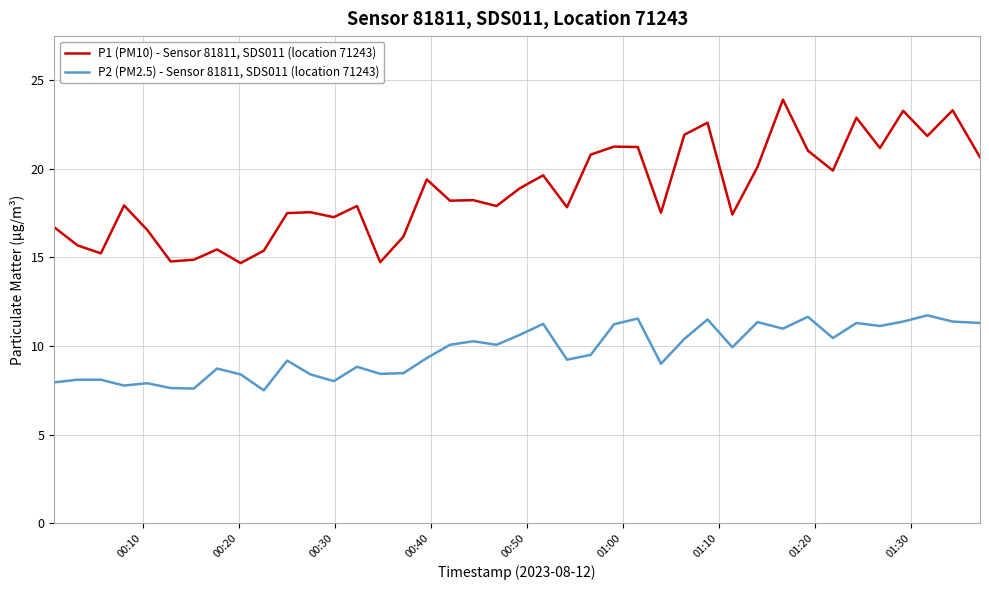

Rank the series by their maximum value, from highest to lowest.

P1 (PM10) - Sensor 81811, SDS011 (location 71243), P2 (PM2.5) - Sensor 81811, SDS011 (location 71243)